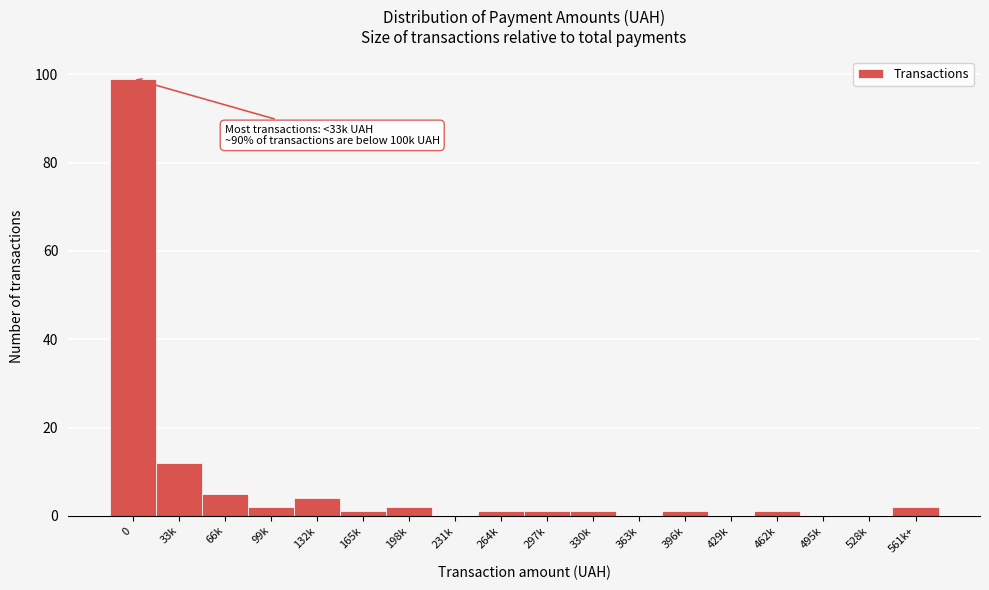

Reading right to left, transcribe all the data shown in this chart.

561k+=2	528k=0	495k=0	462k=1	429k=0	396k=1	363k=0	330k=1	297k=1	264k=1	231k=0	198k=2	165k=1	132k=4	99k=2	66k=5	33k=12	0=99